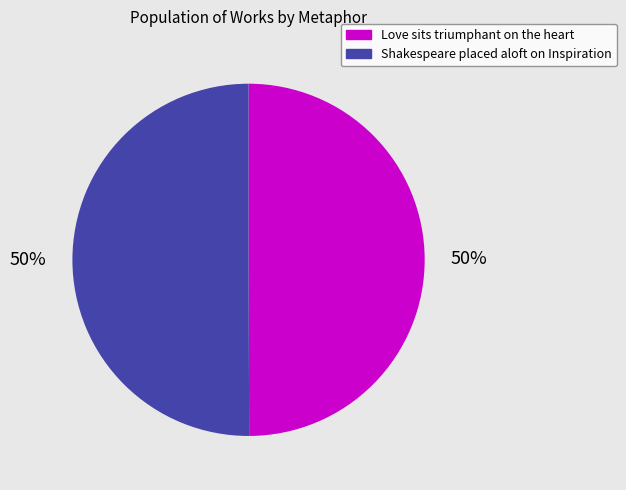

How many slices are in this pie chart?

2